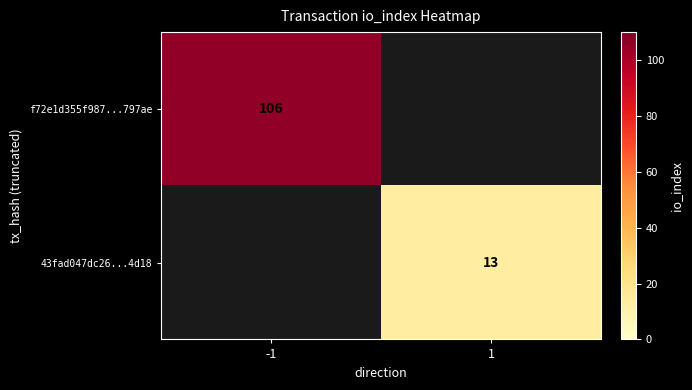

The value of f72e1d355f987...797ae at -1 is 106. True or false?

True